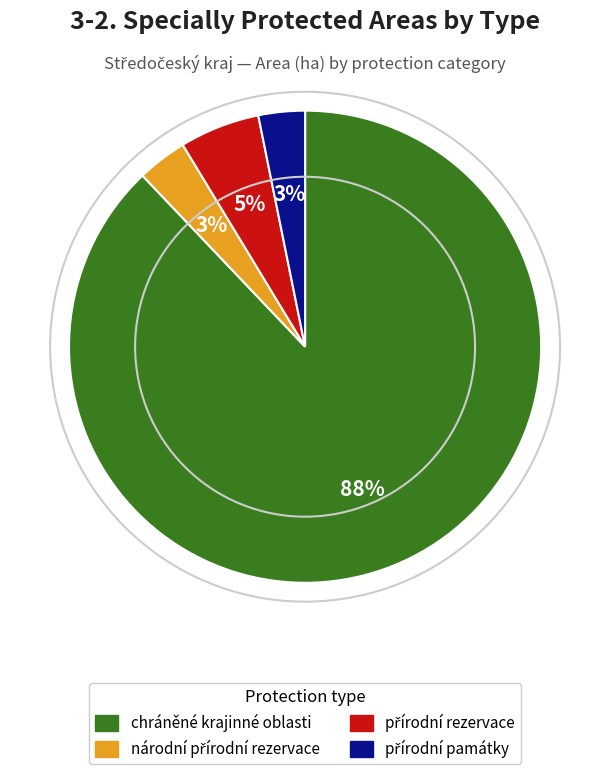

Count the number of slices in the pie.

4